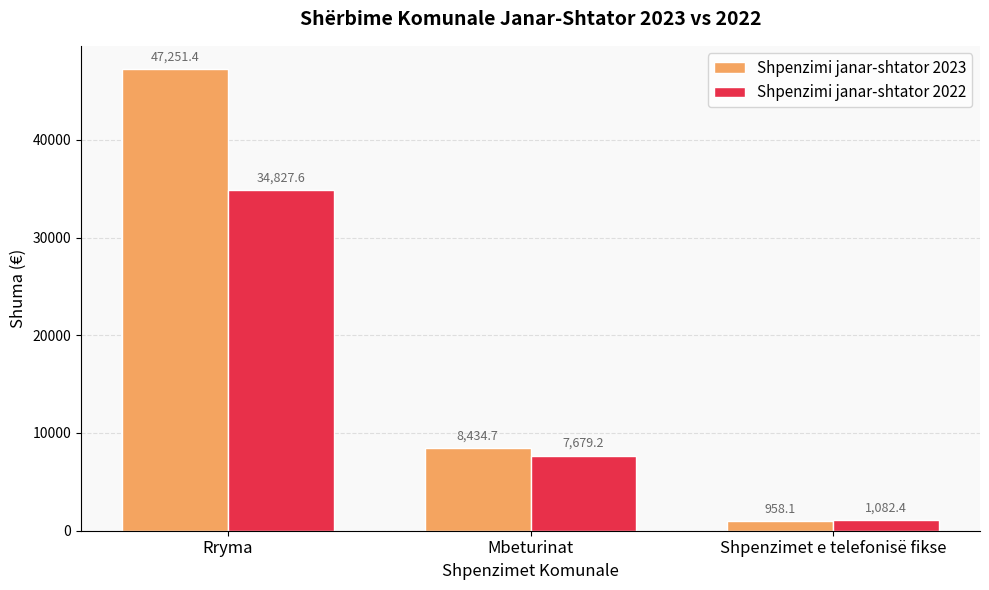

Rank the series by their maximum value, from lowest to highest.

Shpenzimi janar-shtator 2022, Shpenzimi janar-shtator 2023